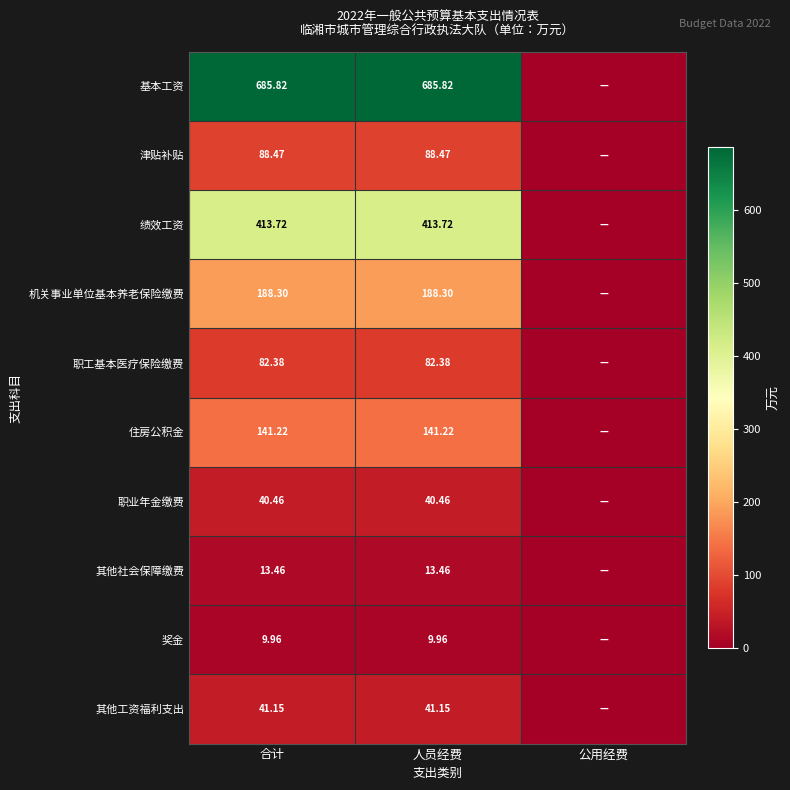

How many categories are shown in the chart?

3